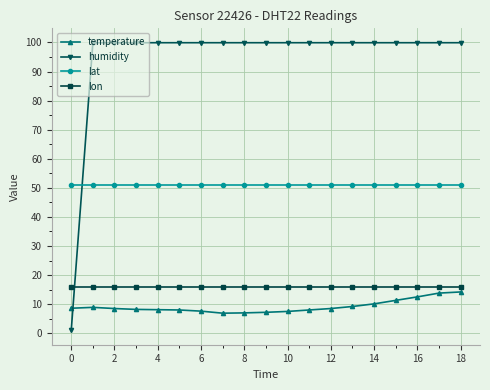

Which series has the largest total across all categories?

humidity